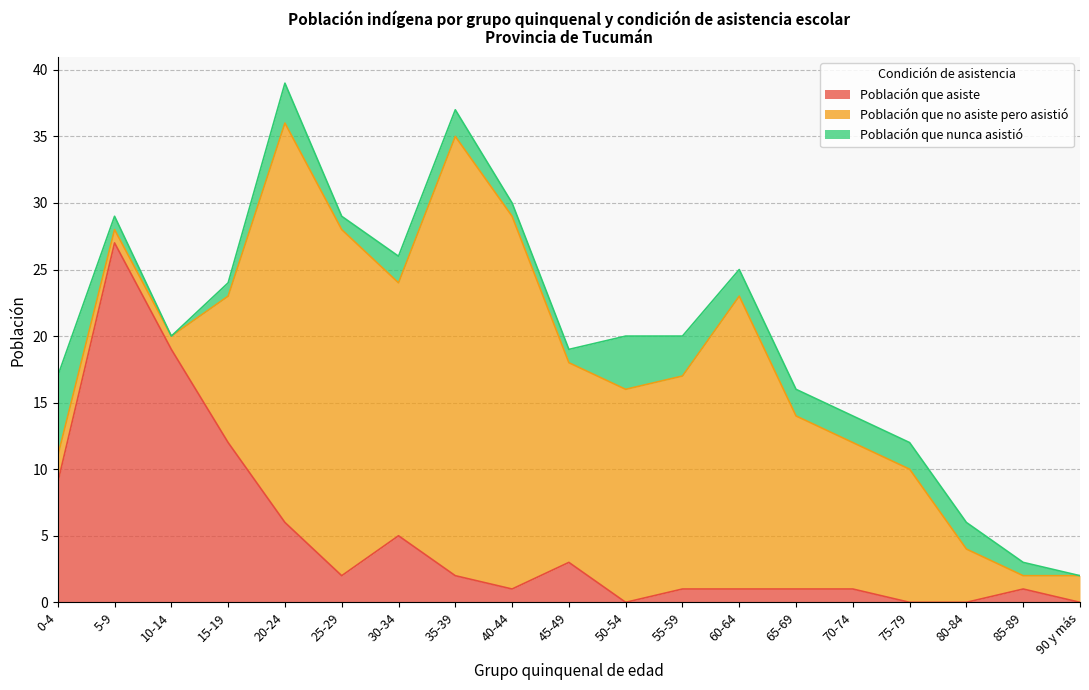

List the labels in order of Población que nunca asistió value, largest first.

0-4, 50-54, 20-24, 55-59, 30-34, 35-39, 60-64, 65-69, 70-74, 75-79, 80-84, 5-9, 15-19, 25-29, 40-44, 45-49, 85-89, 10-14, 90 y más